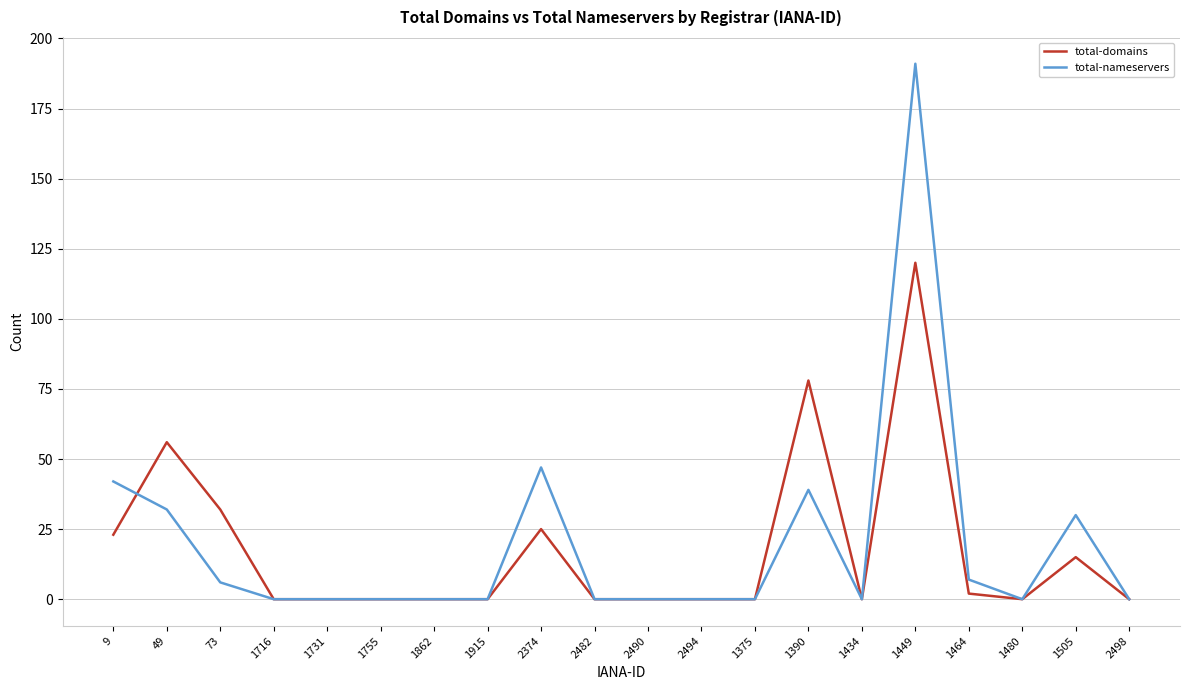

List the series in order of their peak value, lowest first.

total-domains, total-nameservers